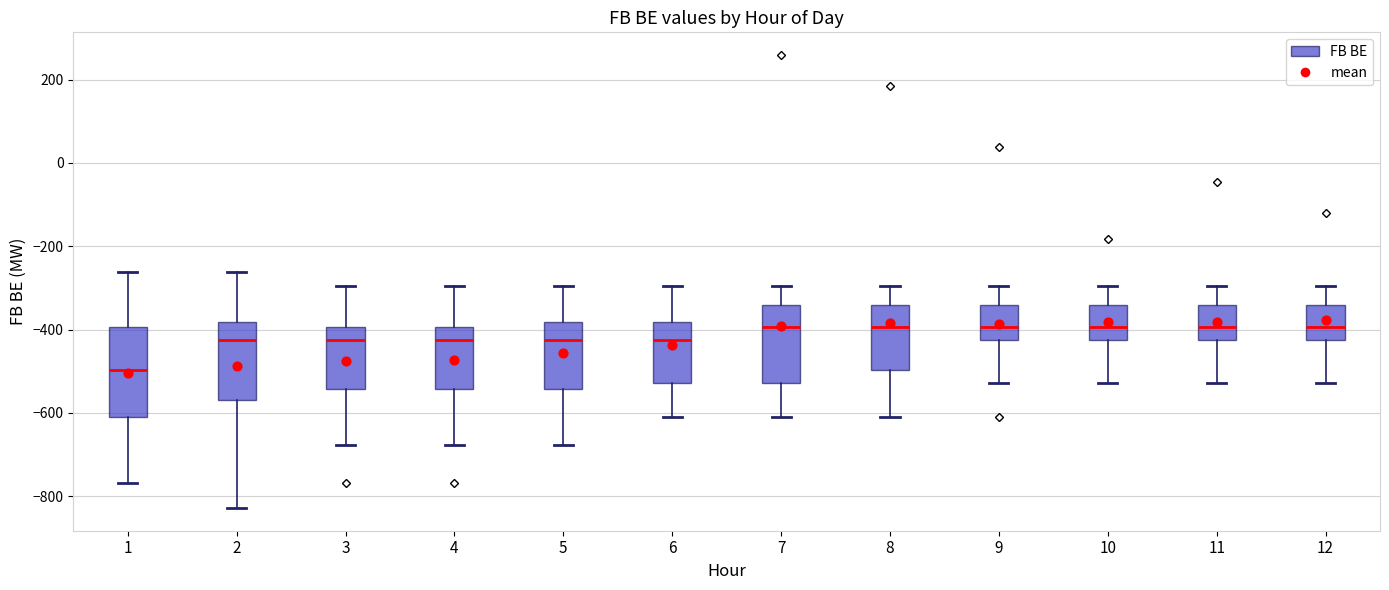

Reading left to right, read every box against the y-axis: the position of its median line, the range the box covers, and the ends of its whiskers. The values are not printed on the chart, so give them approximately, as read against the axis.

1: median -500, box -600 to -400, whiskers -760 to -260
2: median -420, box -560 to -380, whiskers -820 to -260
3: median -420, box -540 to -400, whiskers -680 to -300
4: median -420, box -540 to -400, whiskers -680 to -300
5: median -420, box -540 to -380, whiskers -680 to -300
6: median -420, box -520 to -380, whiskers -600 to -300
7: median -400, box -520 to -340, whiskers -600 to -300
8: median -400, box -500 to -340, whiskers -600 to -300
9: median -400, box -420 to -340, whiskers -520 to -300
10: median -400, box -420 to -340, whiskers -520 to -300
11: median -400, box -420 to -340, whiskers -520 to -300
12: median -400, box -420 to -340, whiskers -520 to -300